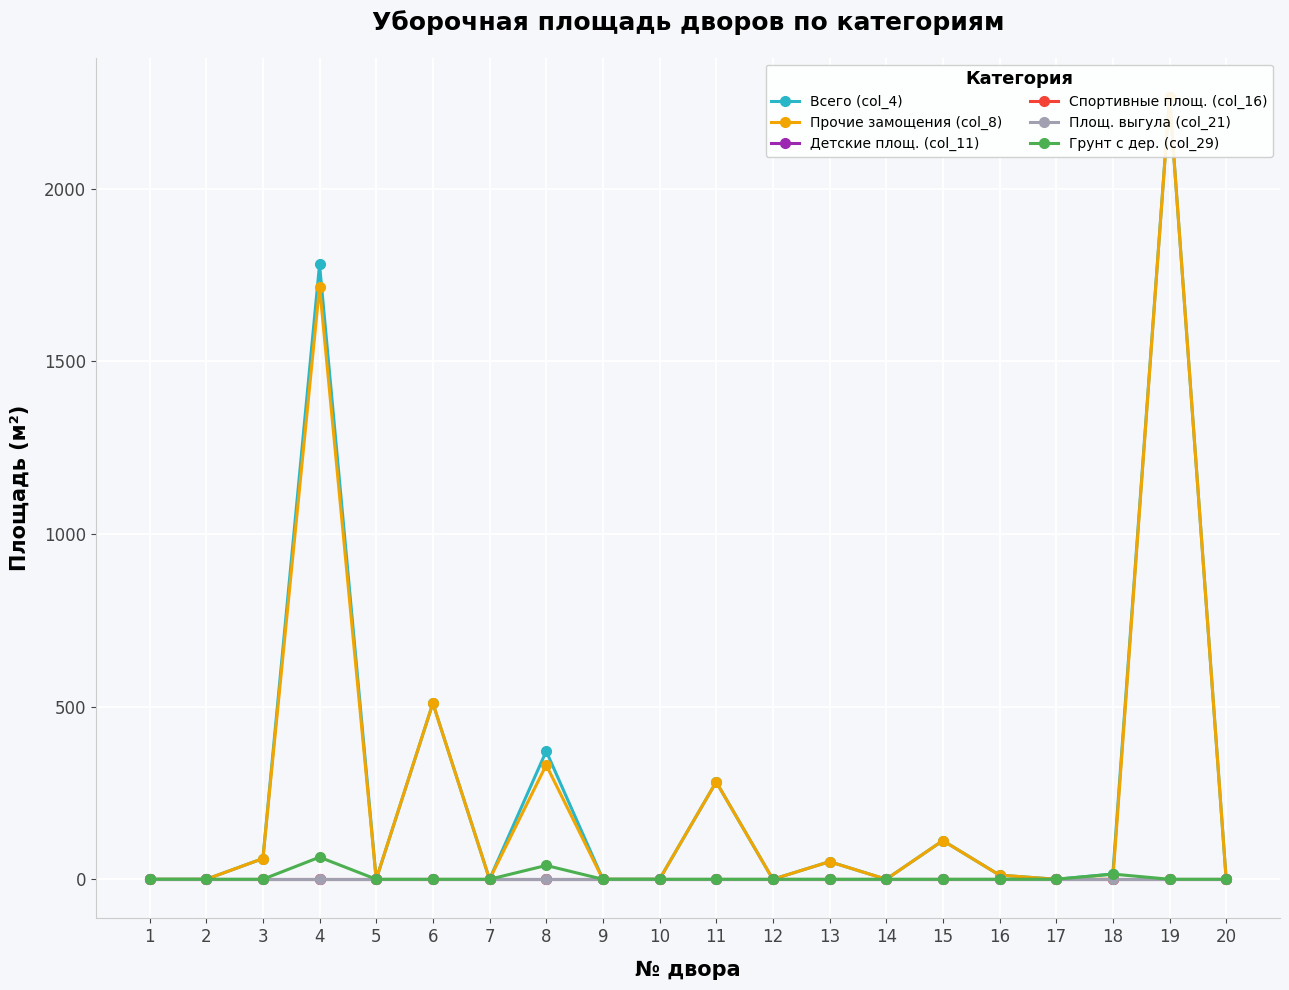

True or false: Спортивные площ. (col_16) has more than 2 interior local peaks.

False